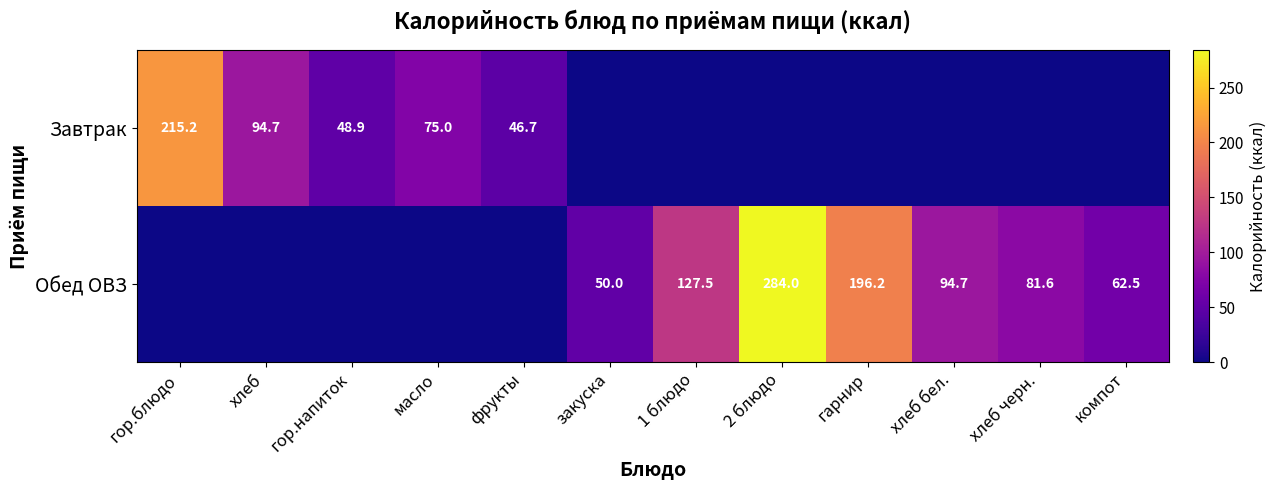

What is the sum of the Обед ОВЗ values at хлеб черн. and 1 блюдо?

209.1